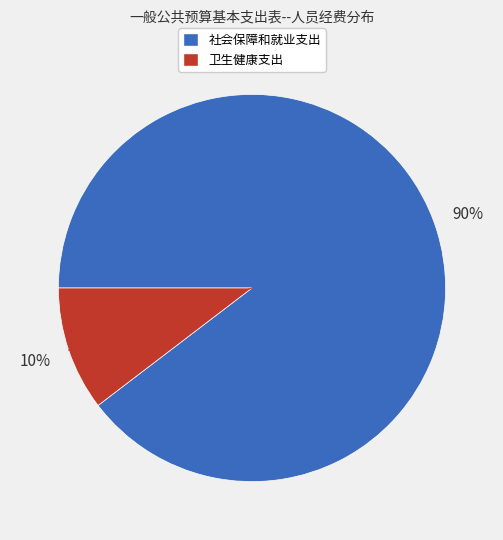

Combined, do 社会保障和就业支出 and 卫生健康支出 account for over 50%?

Yes